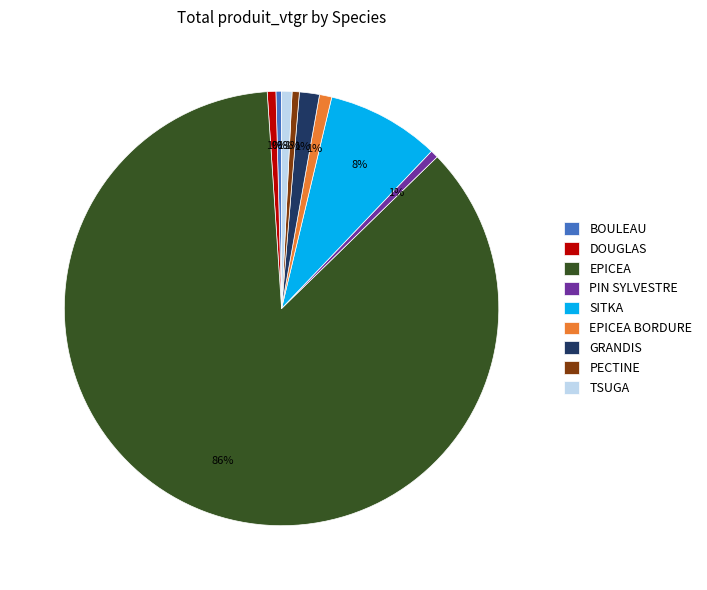

Is the sum of EPICEA BORDURE and DOUGLAS greater than half?

No